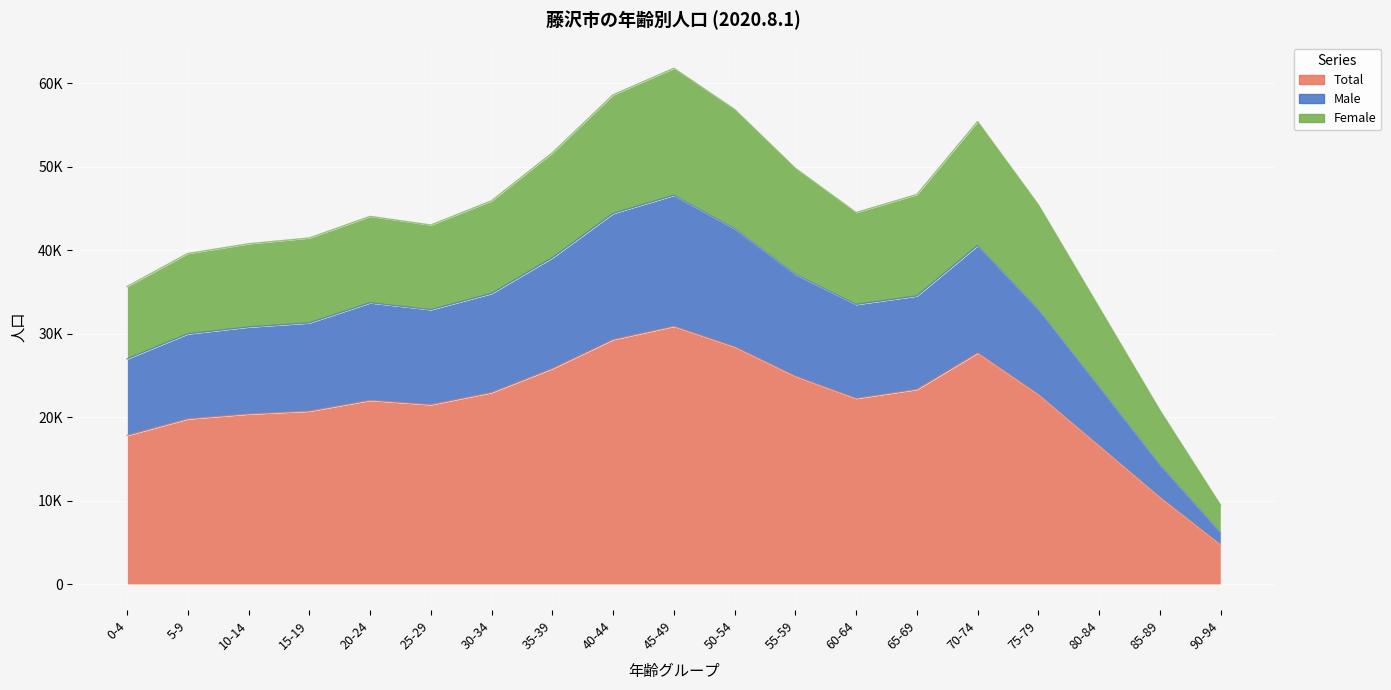

How many data points in Total are above 22260?

9